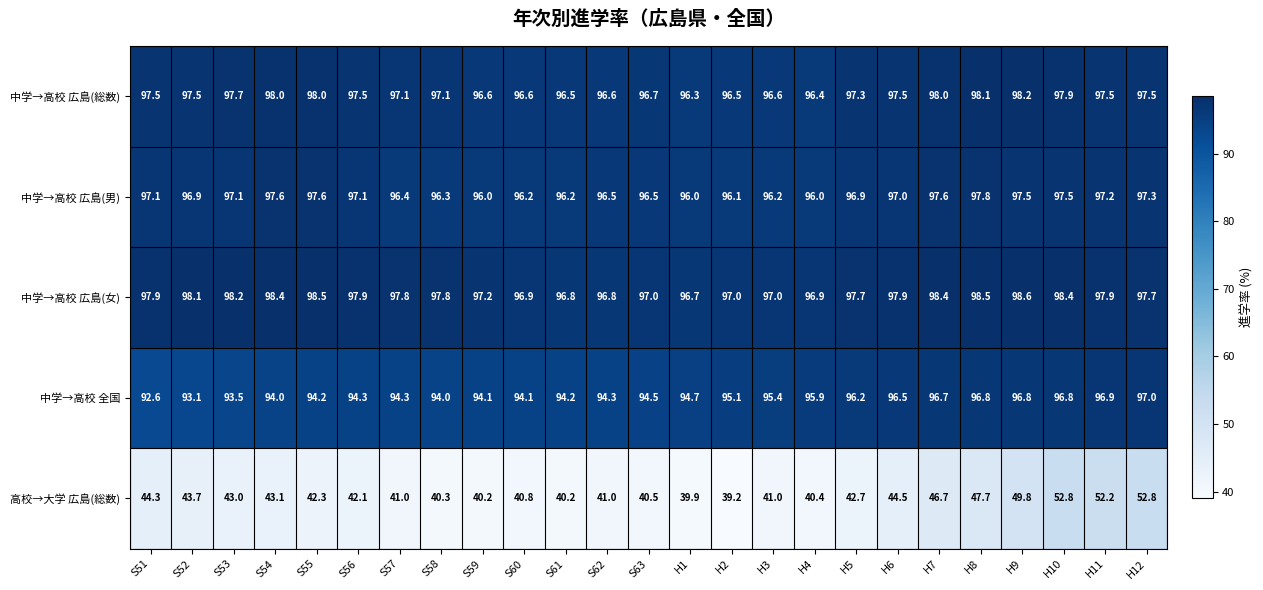

At S56, list the series in order from smallest to largest.

高校→大学 広島(総数), 中学→高校 全国, 中学→高校 広島(男), 中学→高校 広島(総数), 中学→高校 広島(女)